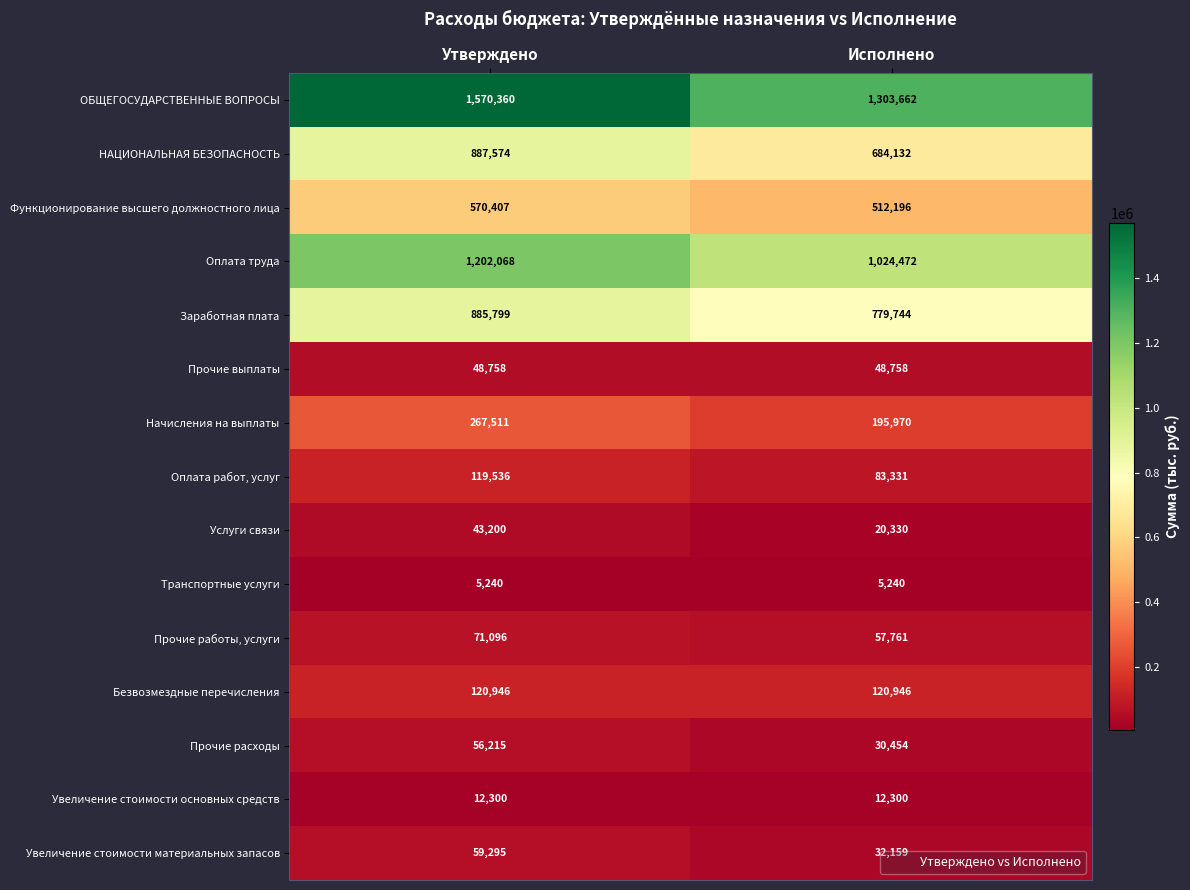

Is the value of Функционирование высшего должностного лица at Исполнено greater than the value of Прочие работы, услуги at Исполнено?

Yes